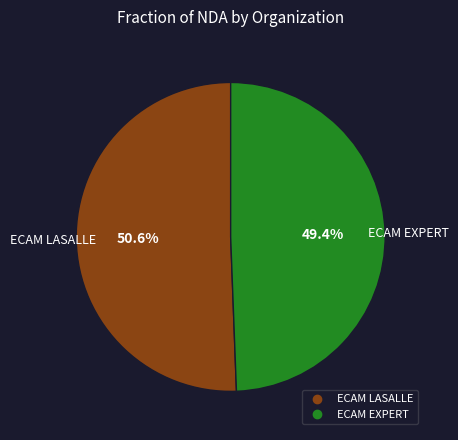

How much of the chart is everything except ECAM LASALLE?

49.4%